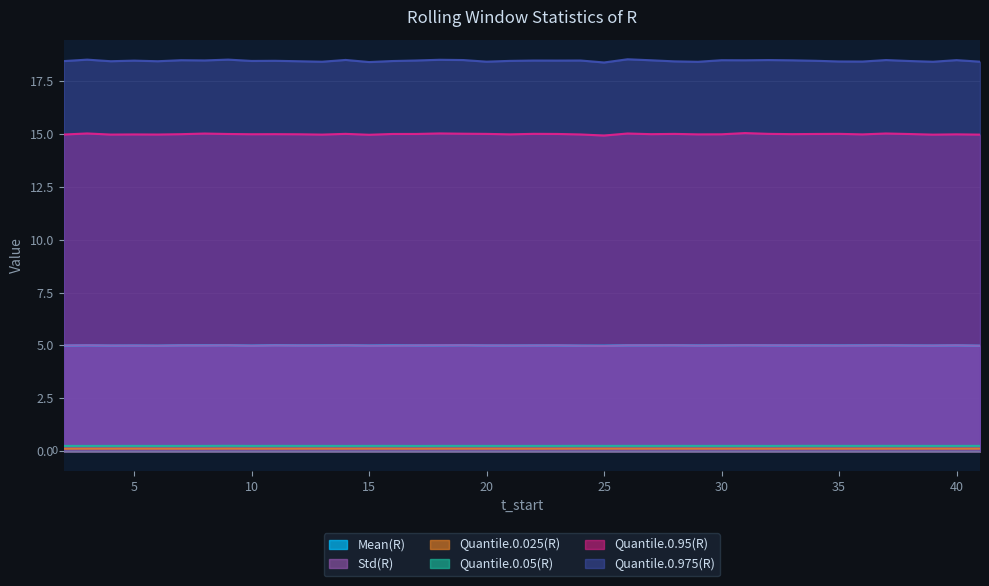

Which series has the widest spread of values?

Quantile.0.975(R)